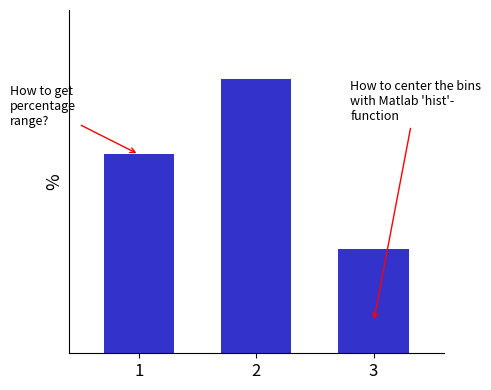

Are the bars horizontal?

No